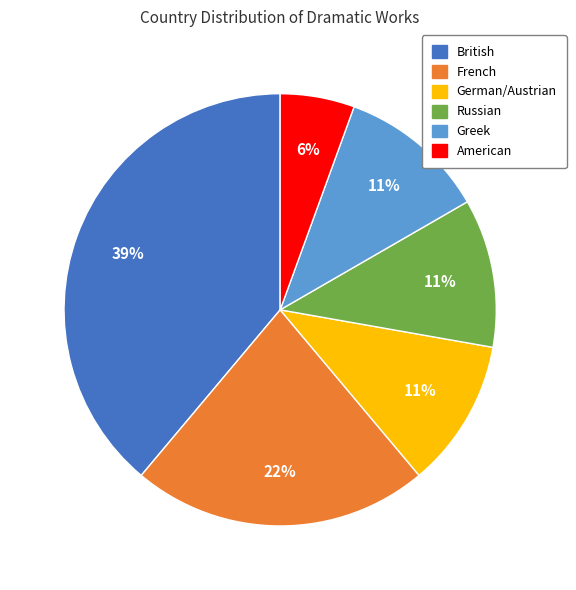

How many segments does this pie chart have?

6